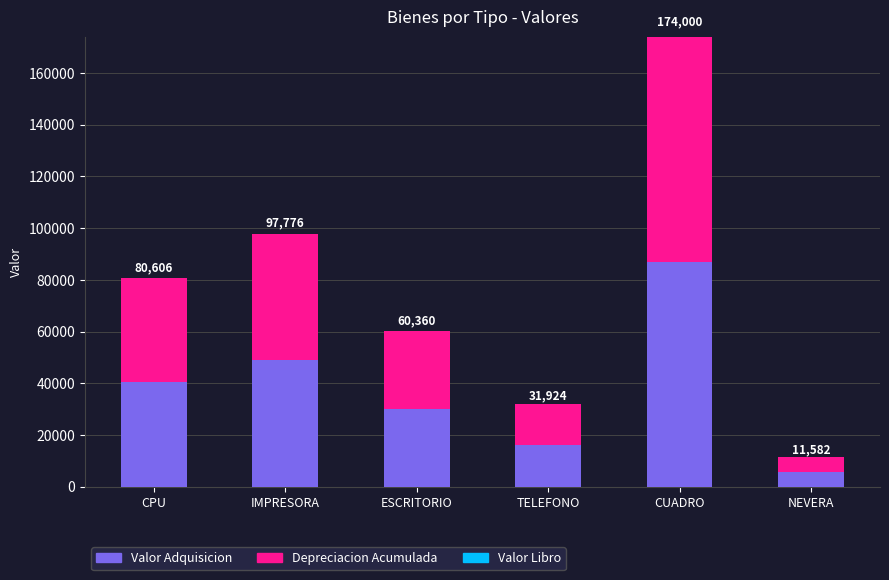

At which category is the sum across all series the highest?

CUADRO